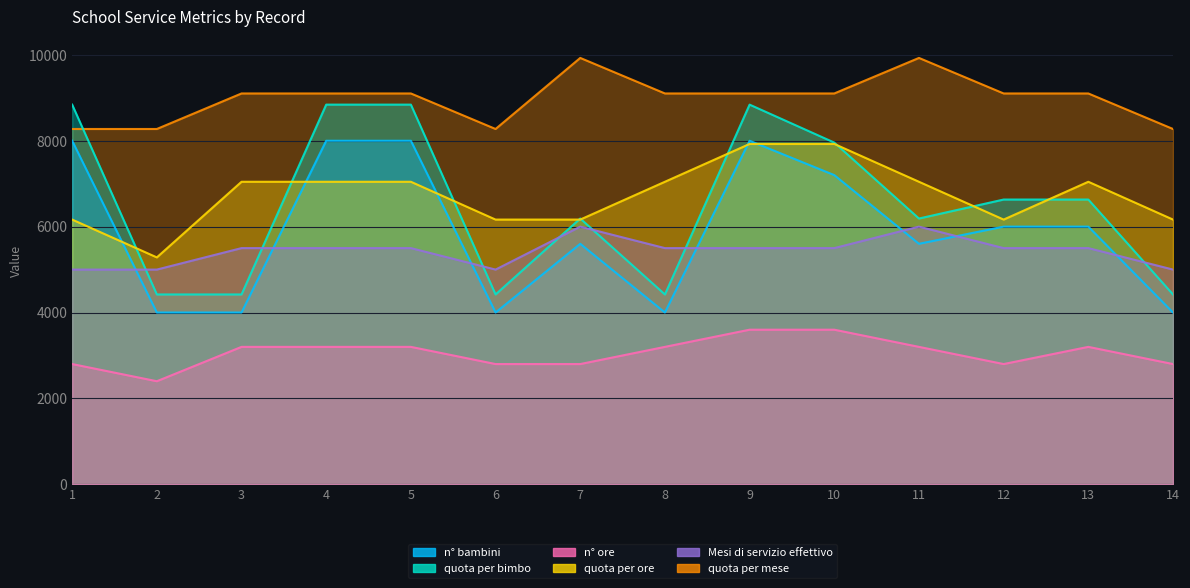

Rank the categories by n° ore  value from lowest to highest.

2, 1, 6, 7, 12, 14, 3, 4, 5, 8, 11, 13, 9, 10